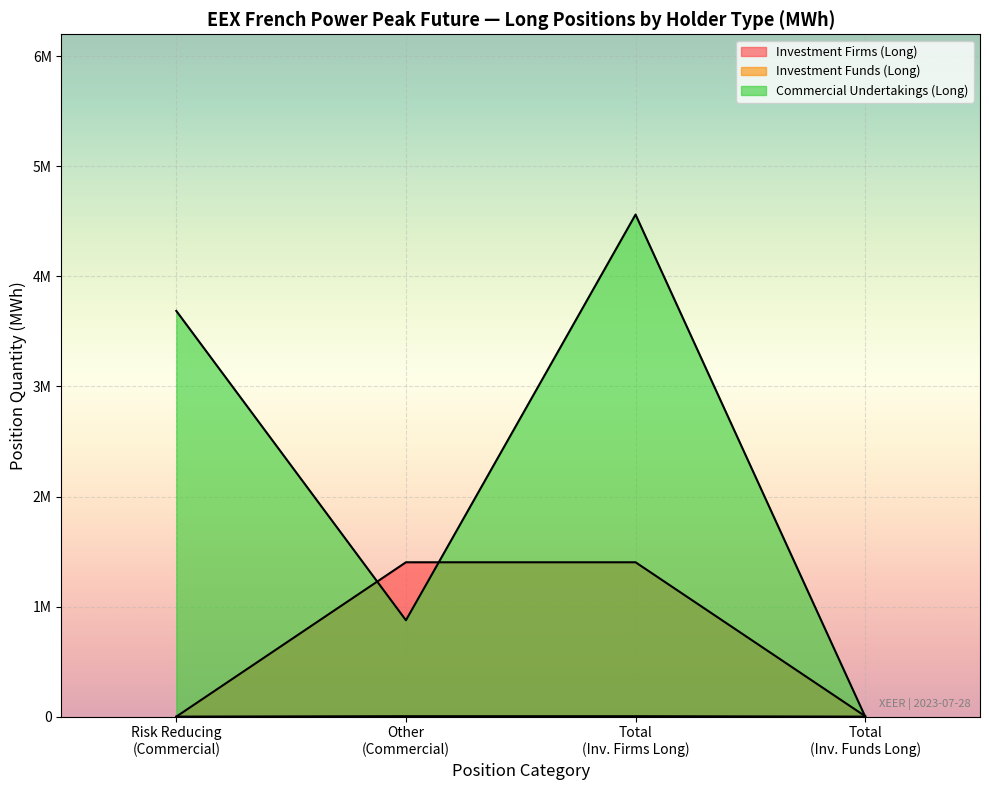

True or false: Long (Investment Funds) and Short (Commercial Undertakings) cross at least once.

False